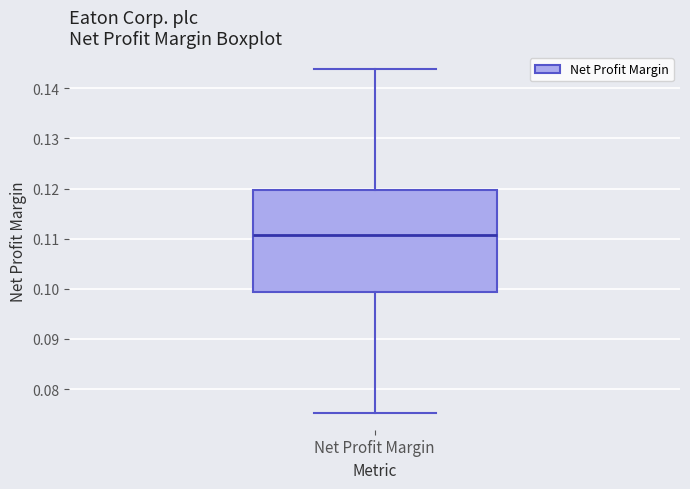

Where does the lower whisker of the box for Net Profit Margin end on the y-axis? The values are not printed on the chart, so give them approximately, as read against the axis.

0.075